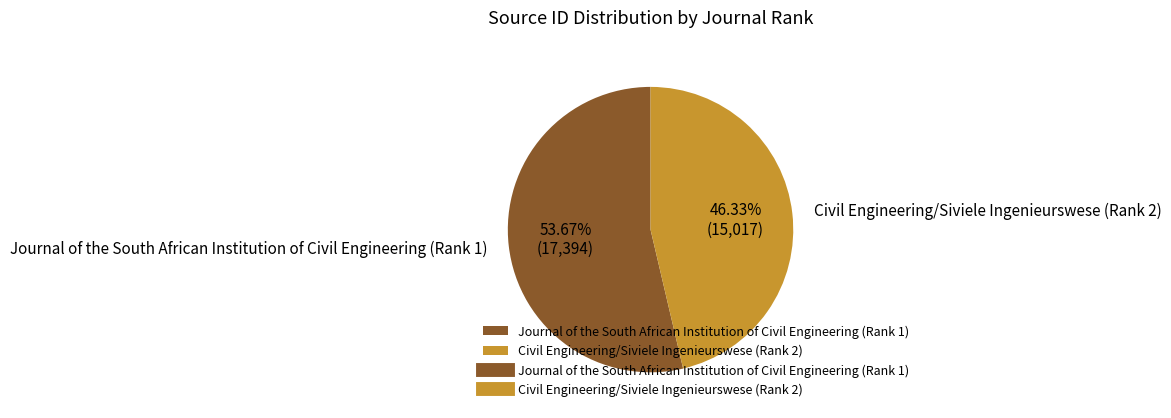

To the nearest percent, what is the average slice percentage?

50%